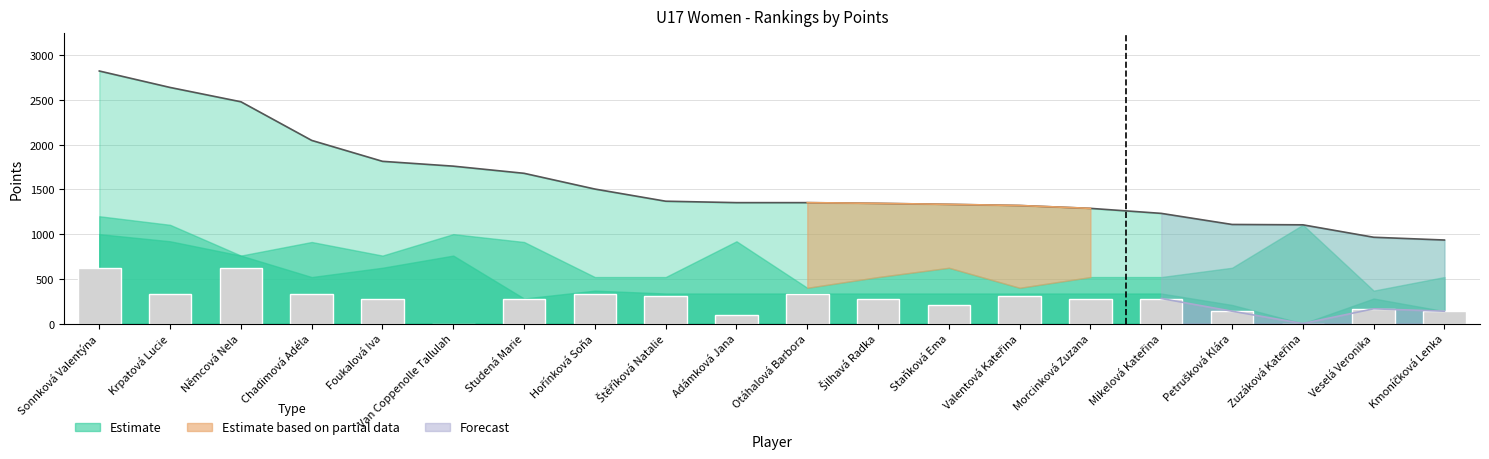

True or false: Best Score 3 has a value of 0 at Van Coppenolle Tallulah.

True